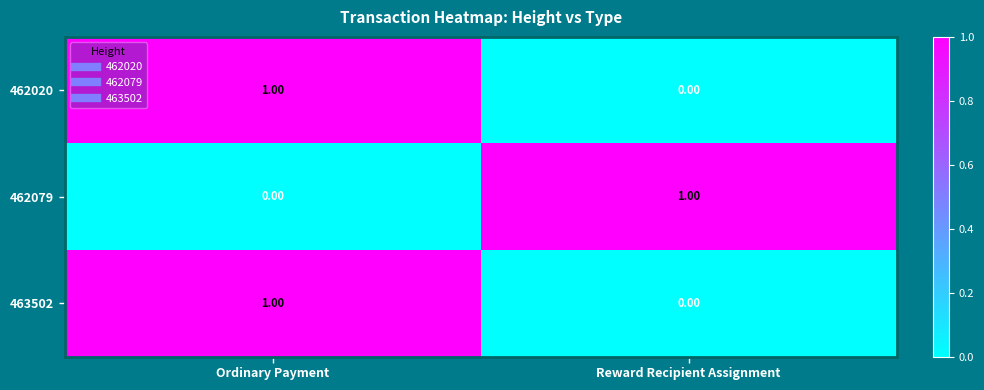

Which category has the lowest value in the 463502 series?

Reward Recipient Assignment